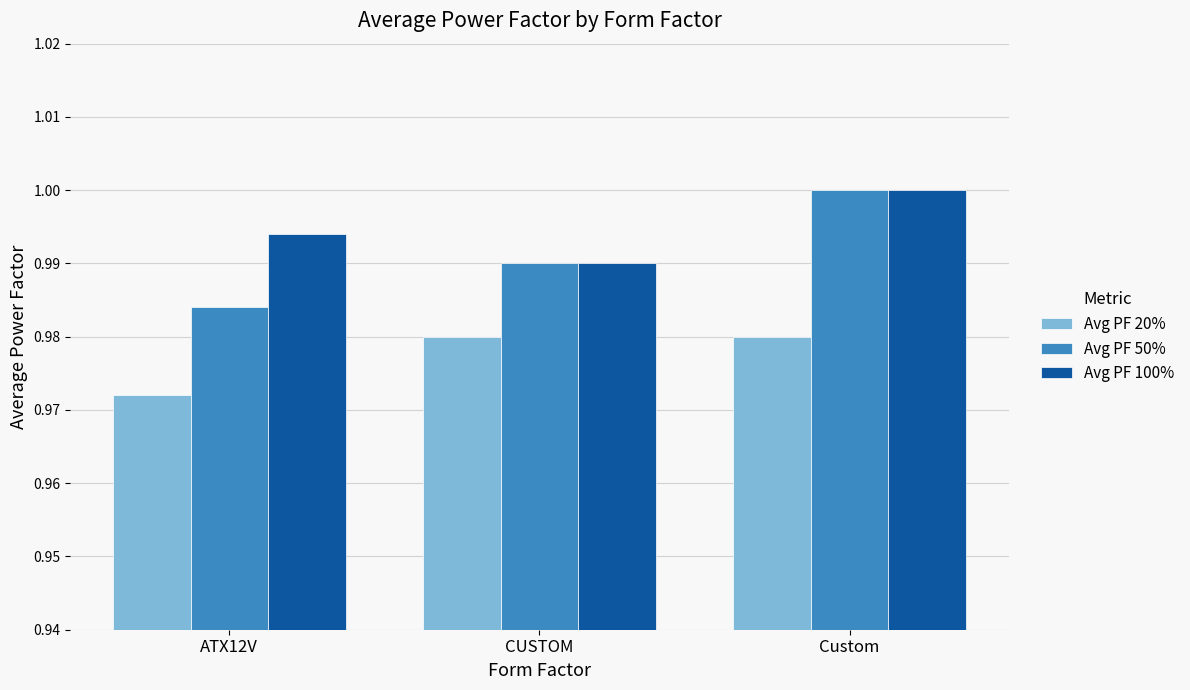

The value of Avg PF 20% at CUSTOM is 0.5. True or false?

False